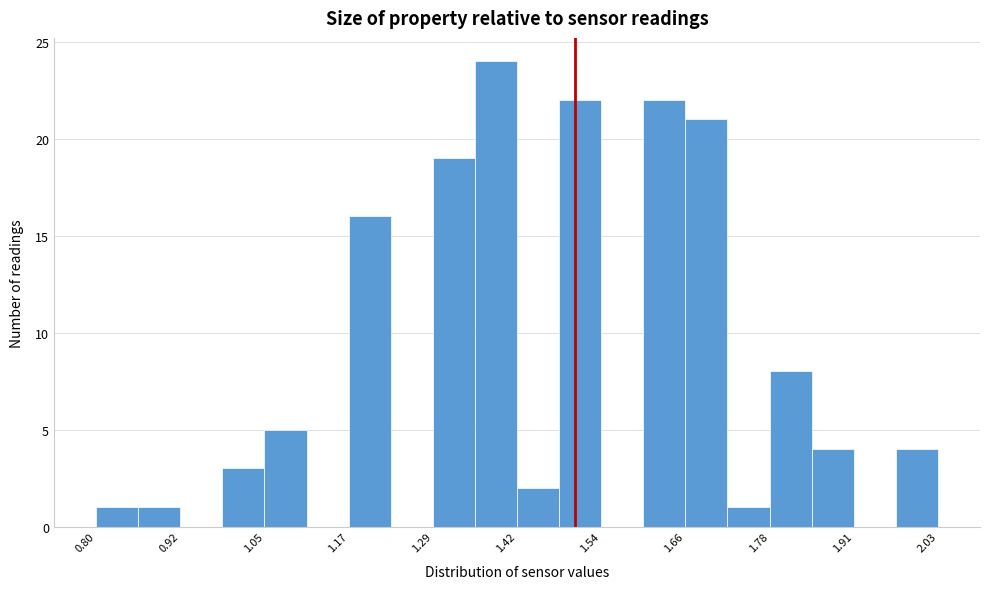

Around what value on the x-axis is the tallest bar? Give the approximate position of its centre, as read against the axis.

1.38